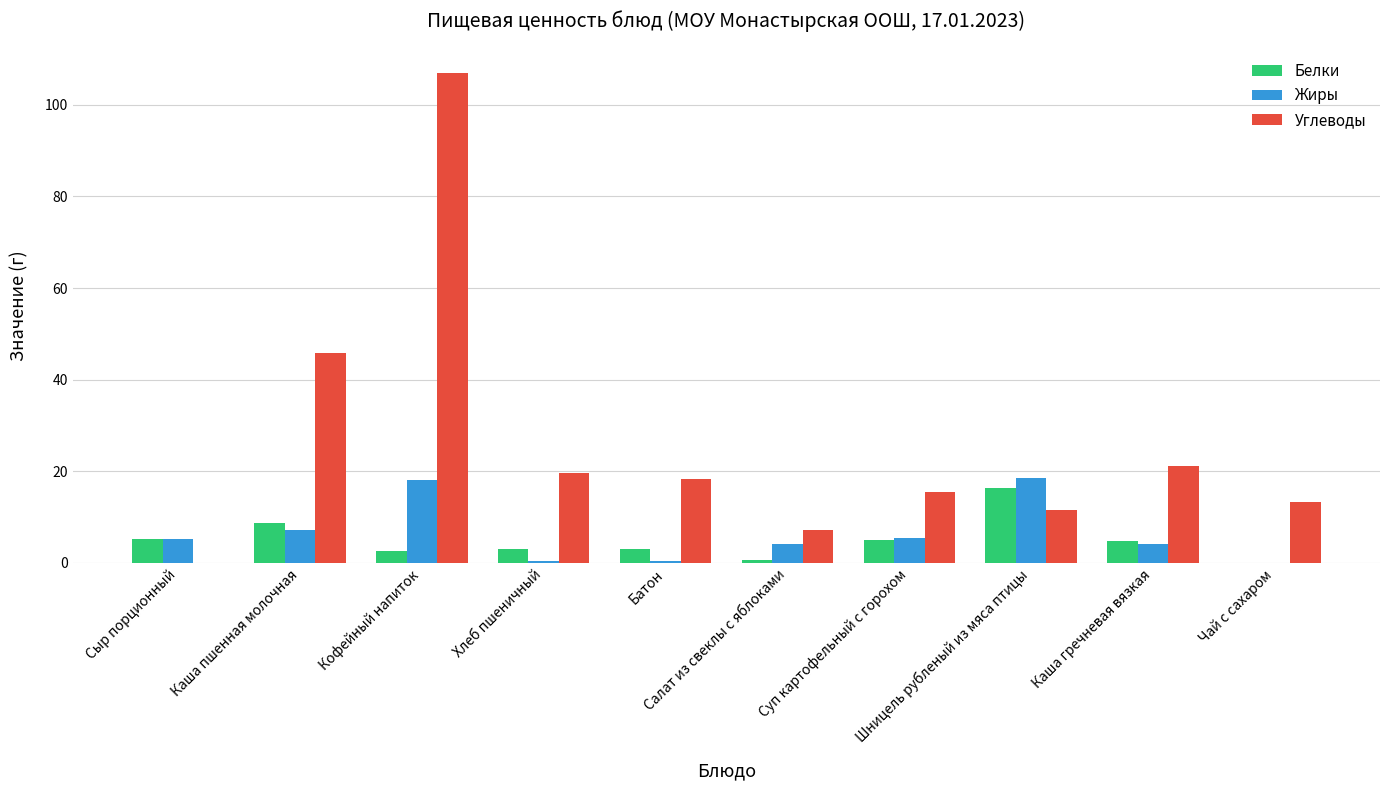

What is the greatest value displayed?

106.9